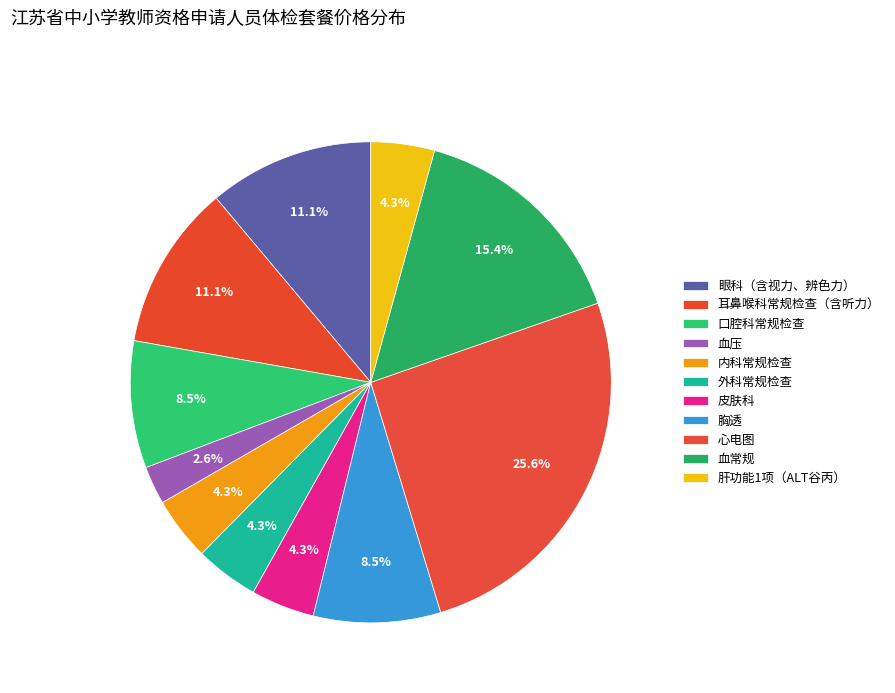

What is the change in value from 口腔科常规检查 to 皮肤科?

-5